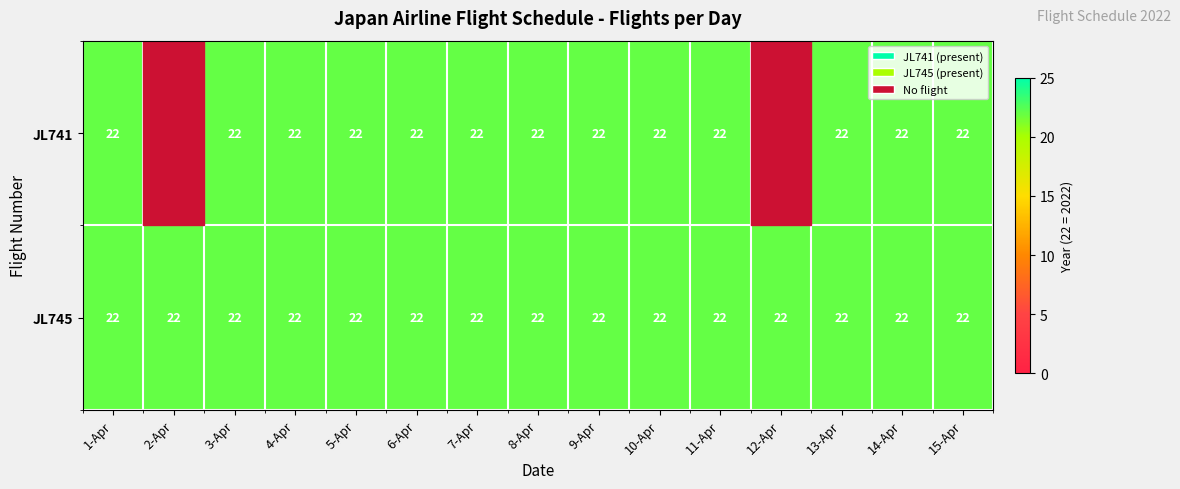

The JL745 series shows 22 at 6-Apr. True or false?

True